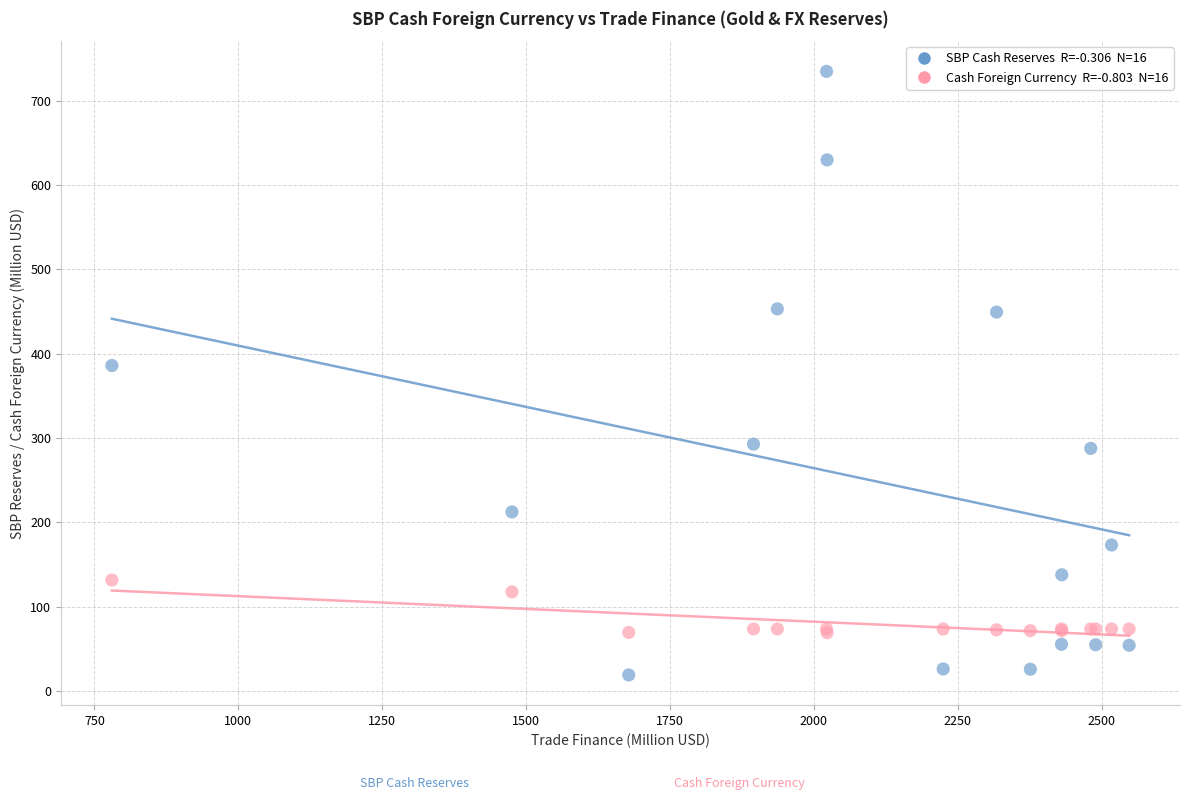

Across all series, what Y value is closest to 376?

385.7